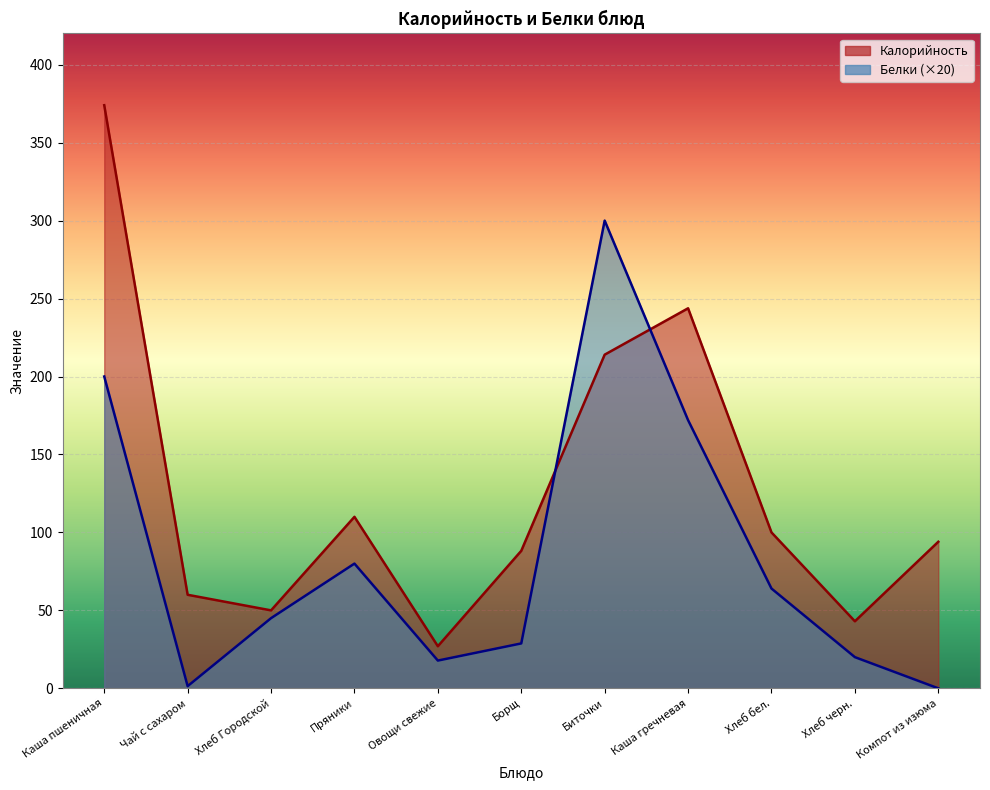

Reading left to right, extract all data points from this chart.

Калорийность: Каша пшеничная=374.0	Чай с сахаром=60.0	Хлеб Городской=50.0	Пряники=110.0	Овощи свежие=27.0	Борщ=88.2	Биточки=214.0	Каша гречневая=243.8	Хлеб бел.=100.0	Хлеб черн.=43.0	Компот из изюма=94.0
Белки: Каша пшеничная=200.0	Чай с сахаром=1.4	Хлеб Городской=45.0	Пряники=80.0	Овощи свежие=17.8	Борщ=28.8	Биточки=300.0	Каша гречневая=172.0	Хлеб бел.=64.0	Хлеб черн.=20.0	Компот из изюма=0.0